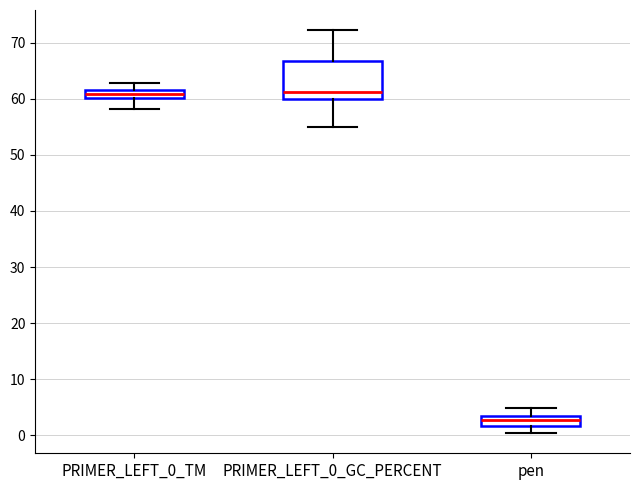

Which box is the tallest, from its lower edge to its upper edge?

PRIMER_LEFT_0_GC_PERCENT